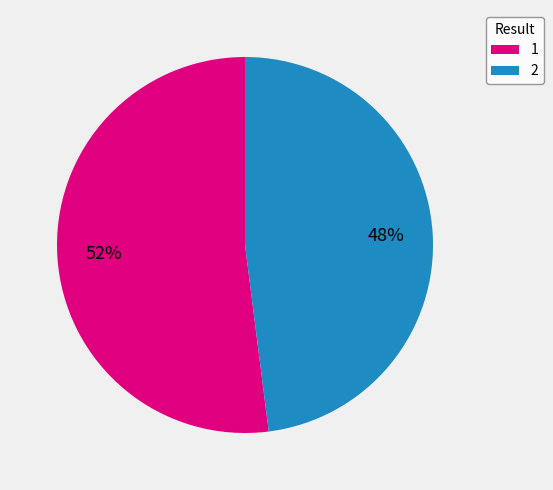

Approximately how many times larger is the value at 1 compared to 2?

1.1